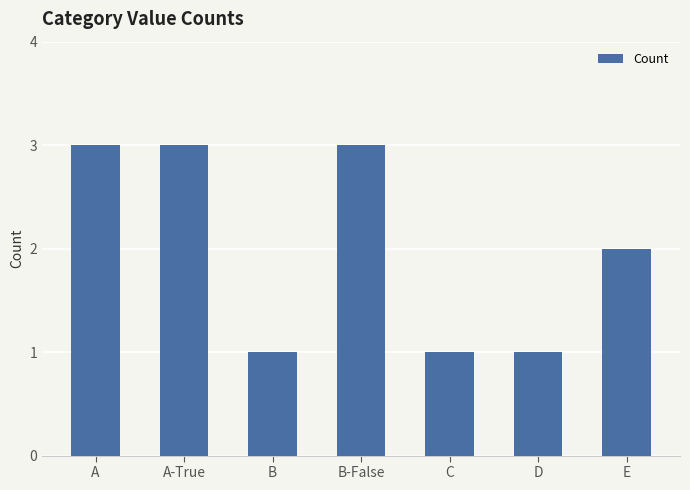

How many values are below 2?

3